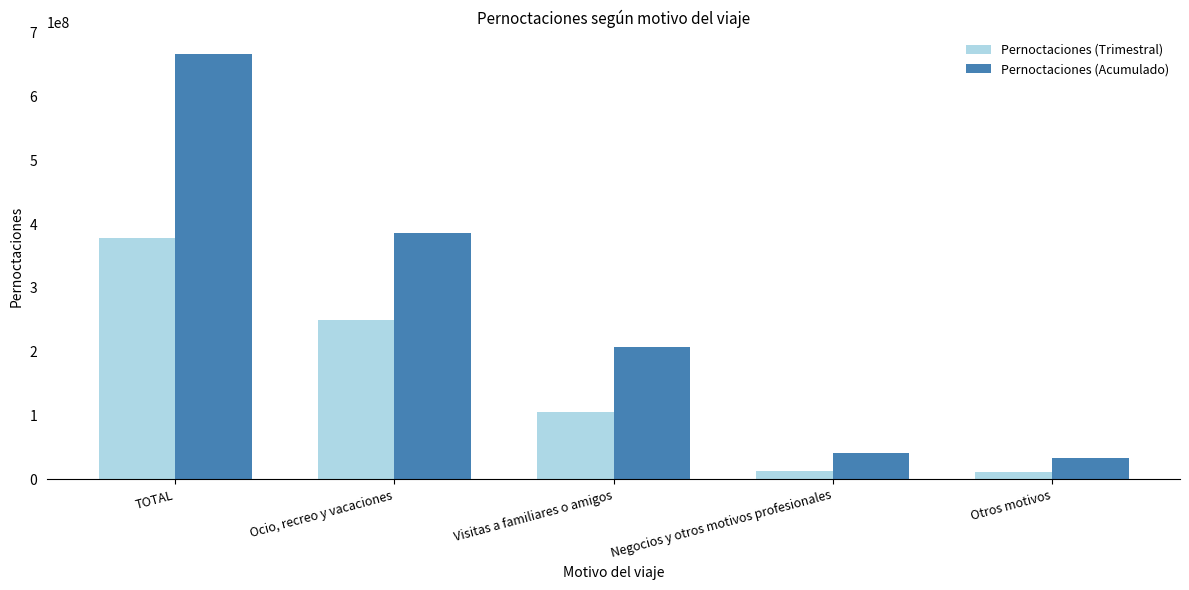

What is the label of the 2nd bar from the right?

Negocios y otros motivos profesionales